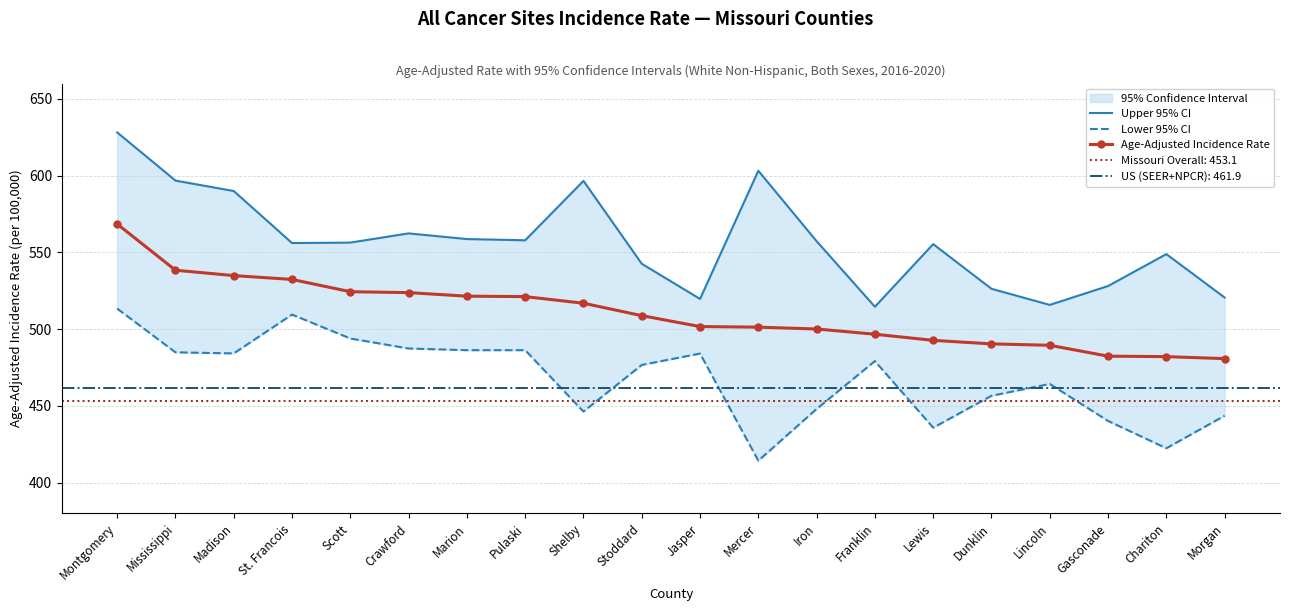

Read the Age-Adjusted Incidence Rate value at Montgomery.

568.5